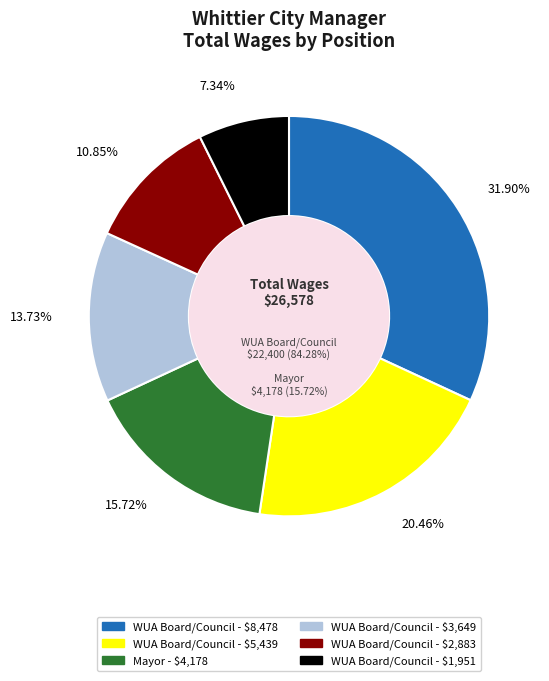

To the nearest percent, what is the difference between the largest and smallest slice percentages?

25%